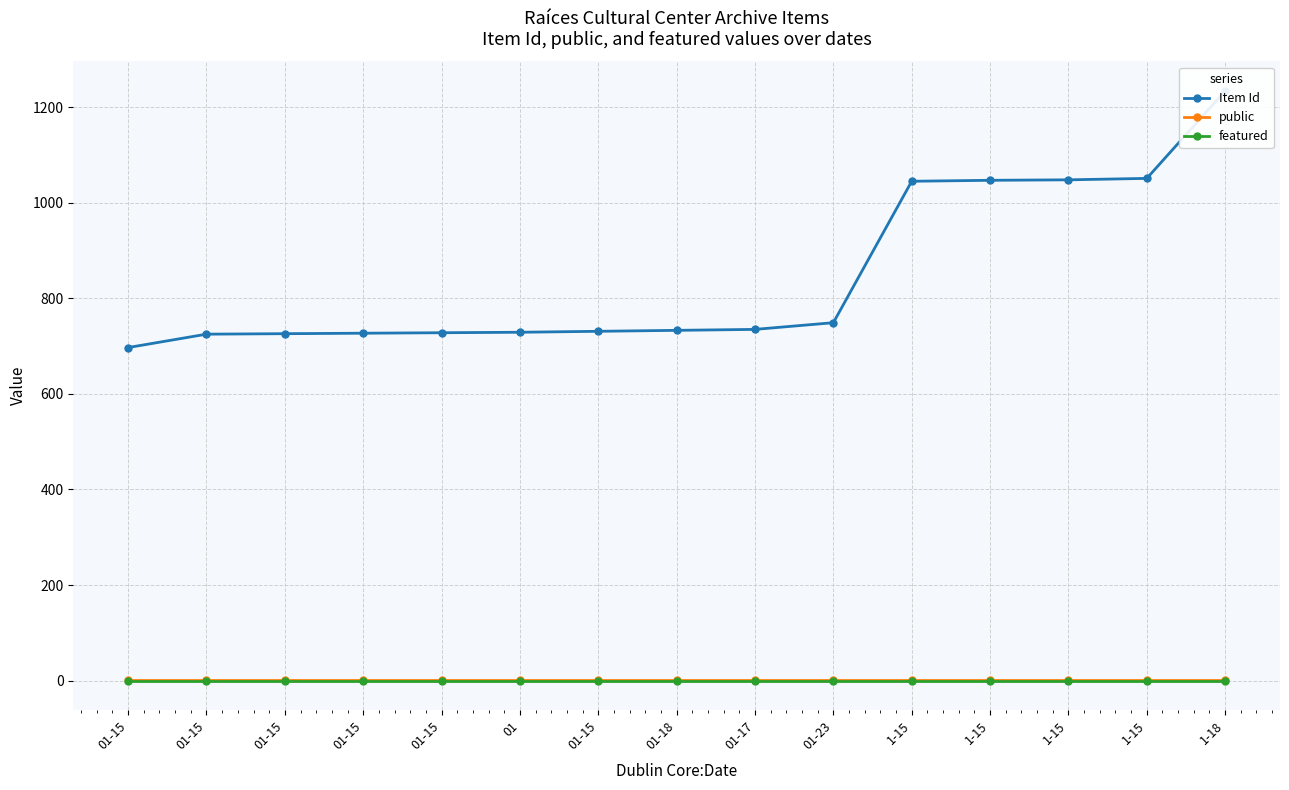

Read the Item Id value at 1-15, to the nearest 100.

1000